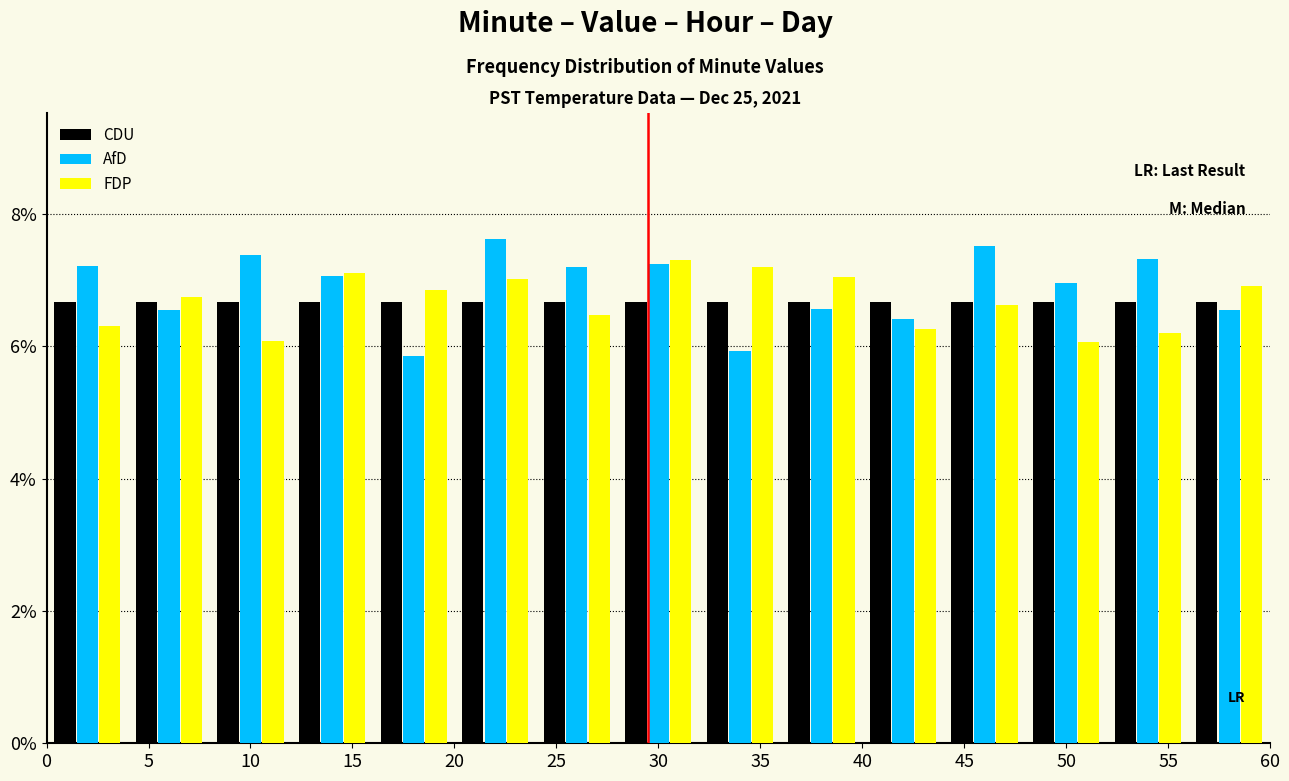

What is the height of the FDP bar covering 24 to 28 on the x-axis? The values are not printed on the chart, so give them approximately, as read against the axis.

6.4